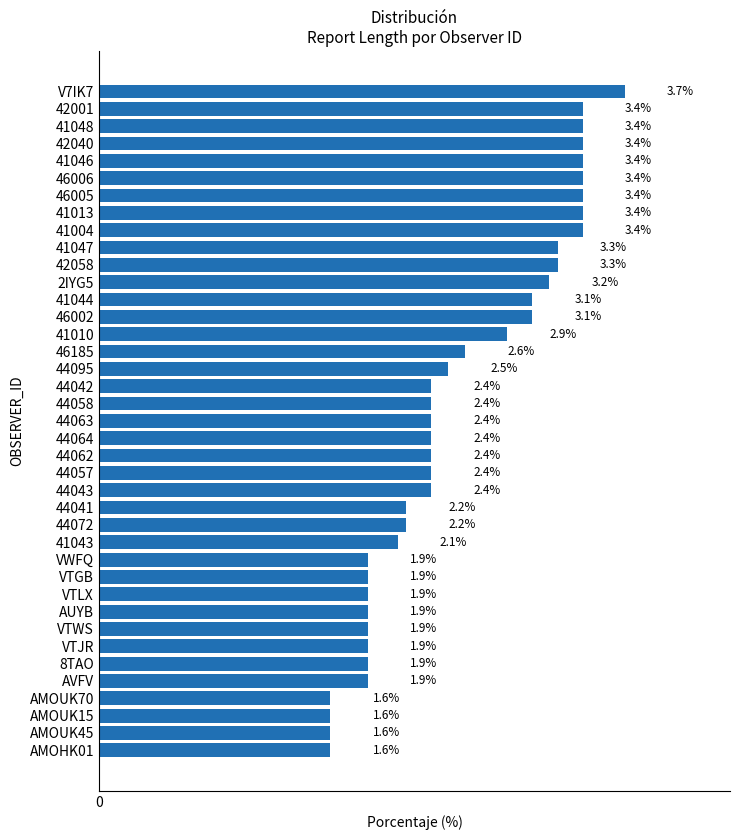

At which category does the chart reach its peak across all series?

V7IK7